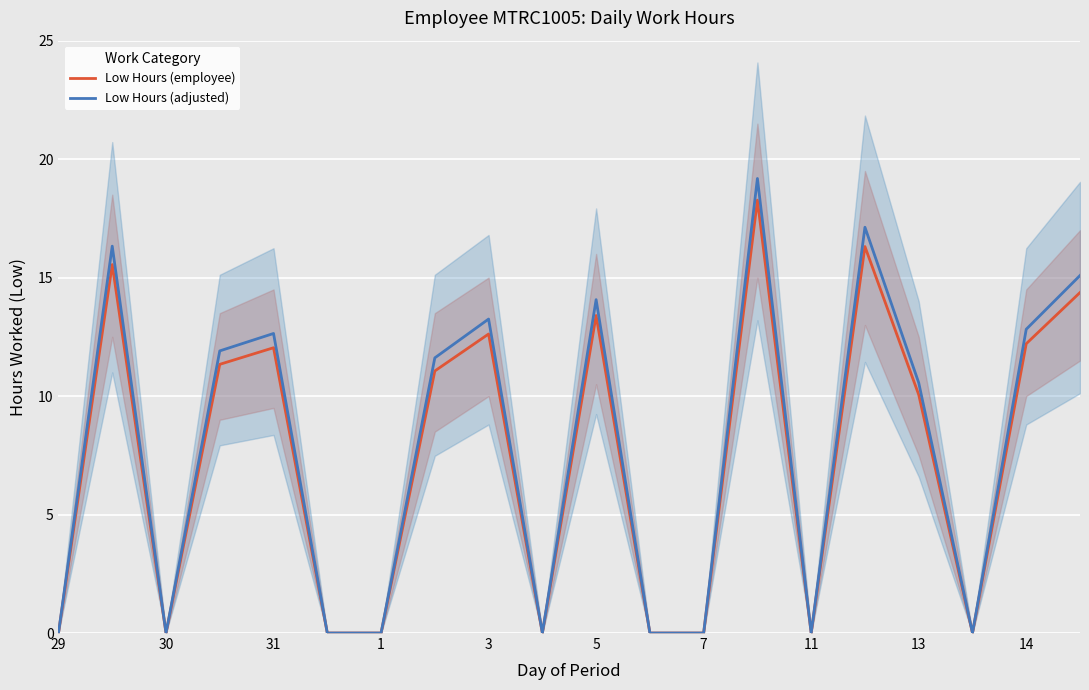

How many values in the Low Hours (adjusted) series exceed 11?

10